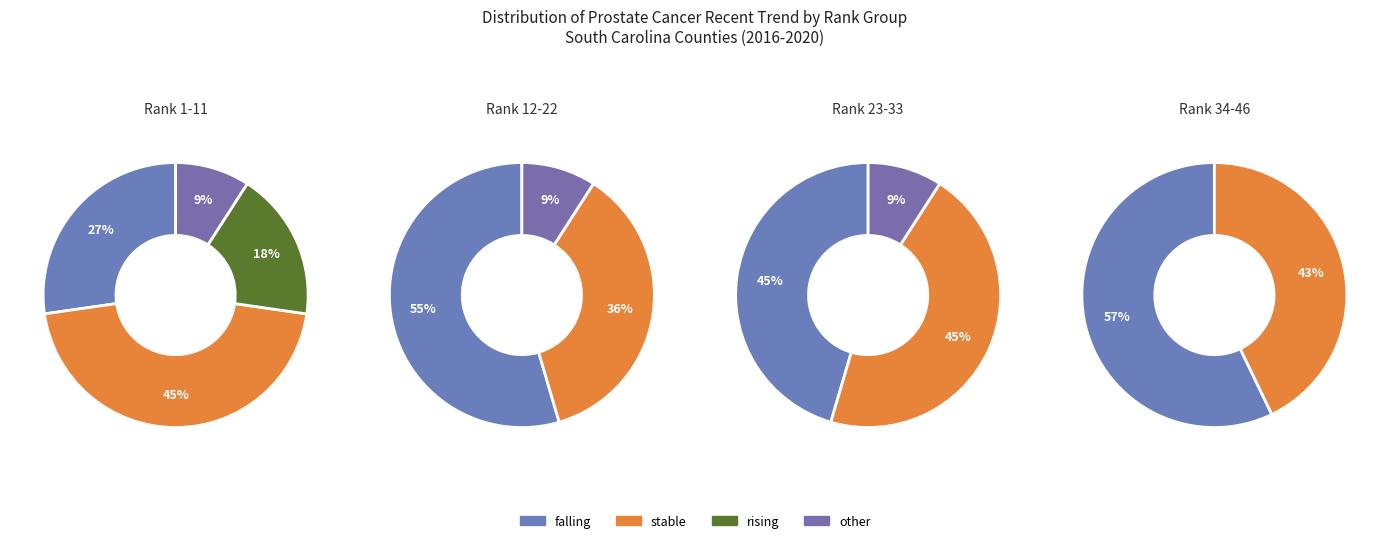

What is the ratio of the value at falling to the value at stable?

1.1